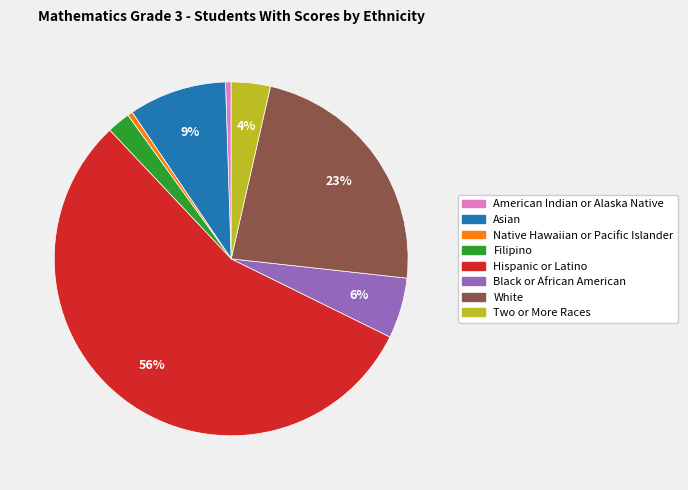

Is there a majority slice in this chart?

Yes